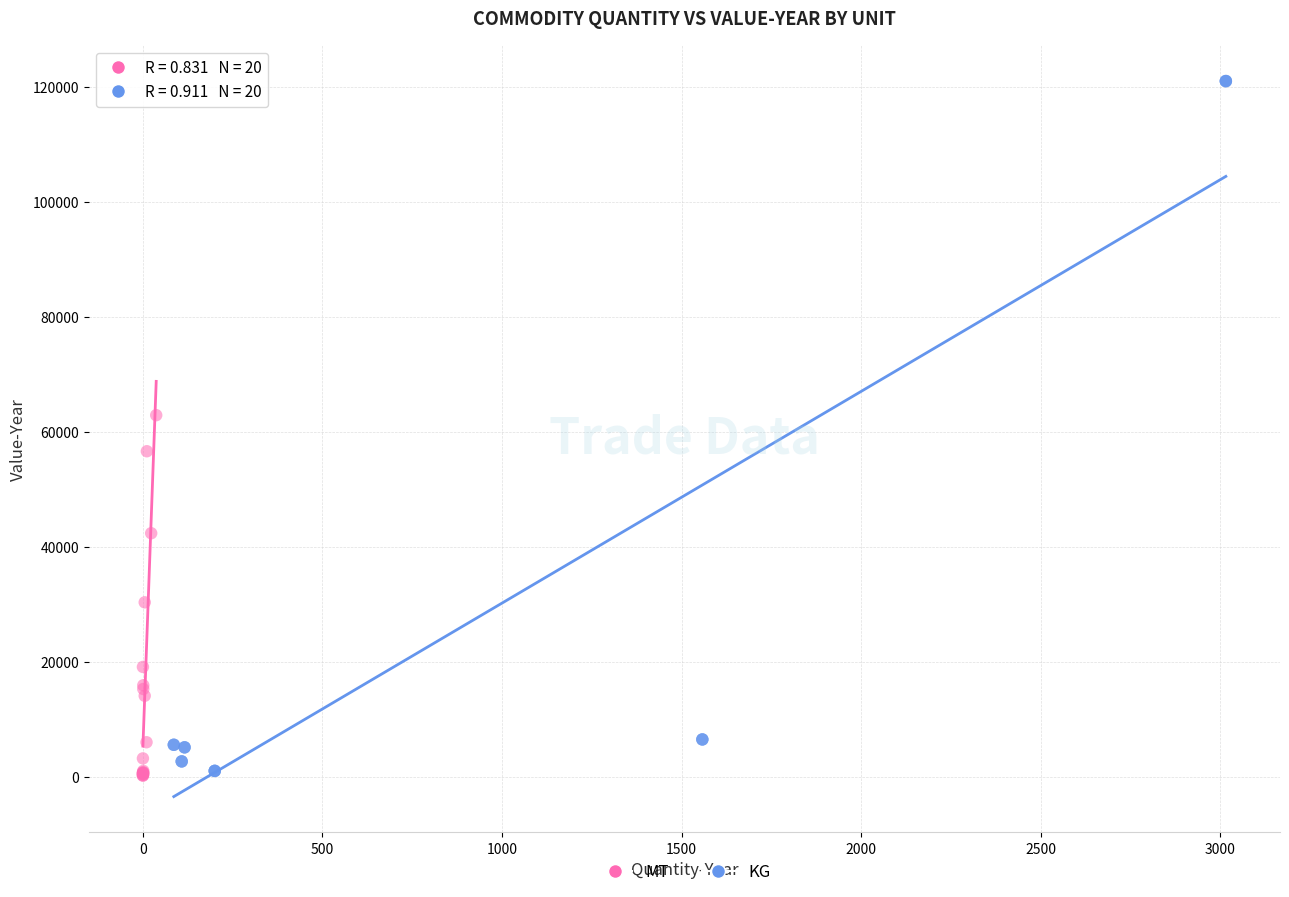

Which series contains the highest Y value?

KG